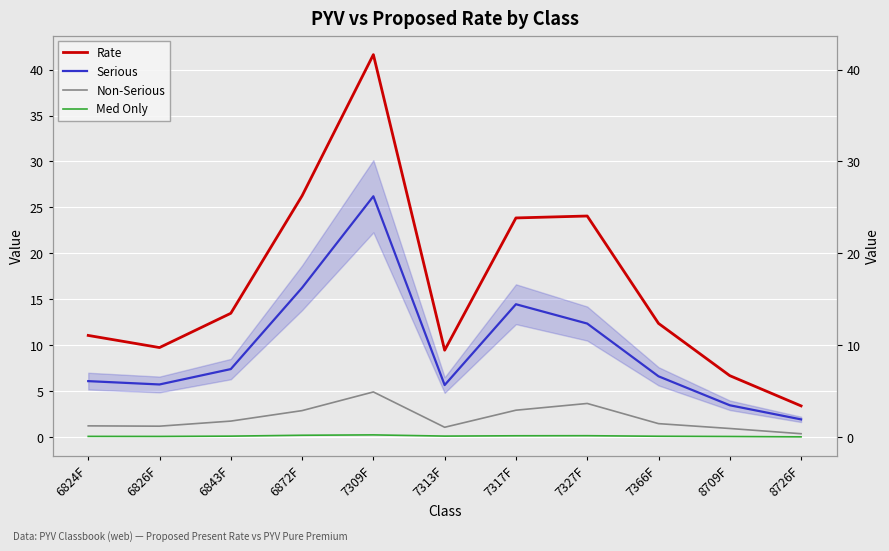

Reading left to right, extract all data points from this chart.

Rate: 11.1	9.7	13.5	26.3	41.6	9.4	23.9	24.1	12.4	6.7	3.4
Serious: 6.1	5.7	7.4	16.2	26.2	5.7	14.5	12.4	6.6	3.5	1.9
Non-Serious: 1.2	1.2	1.7	2.9	4.9	1.1	2.9	3.7	1.5	0.9	0.4
Med Only: 0.1	0.1	0.1	0.2	0.2	0.1	0.1	0.1	0.1	0.1	0.0